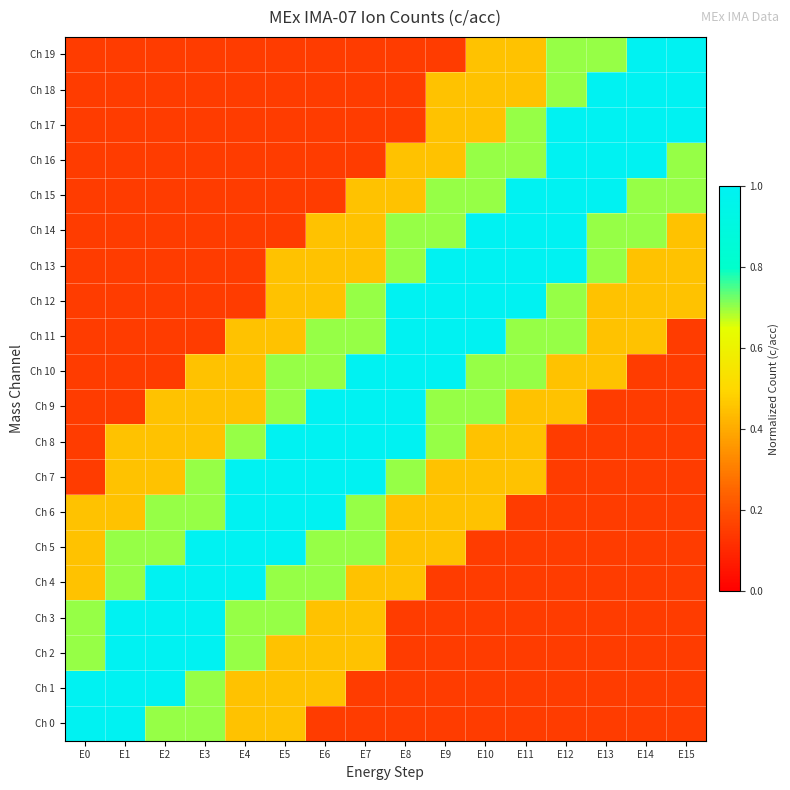

How many categories are shown in the chart?

16